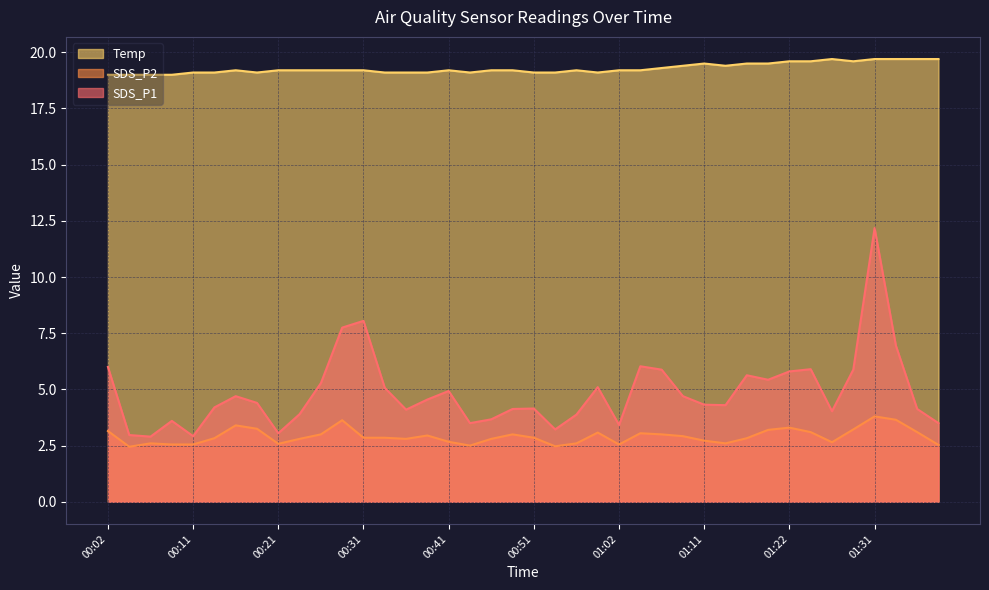

Which category has the highest value in the SDS_P1 series?

01:31